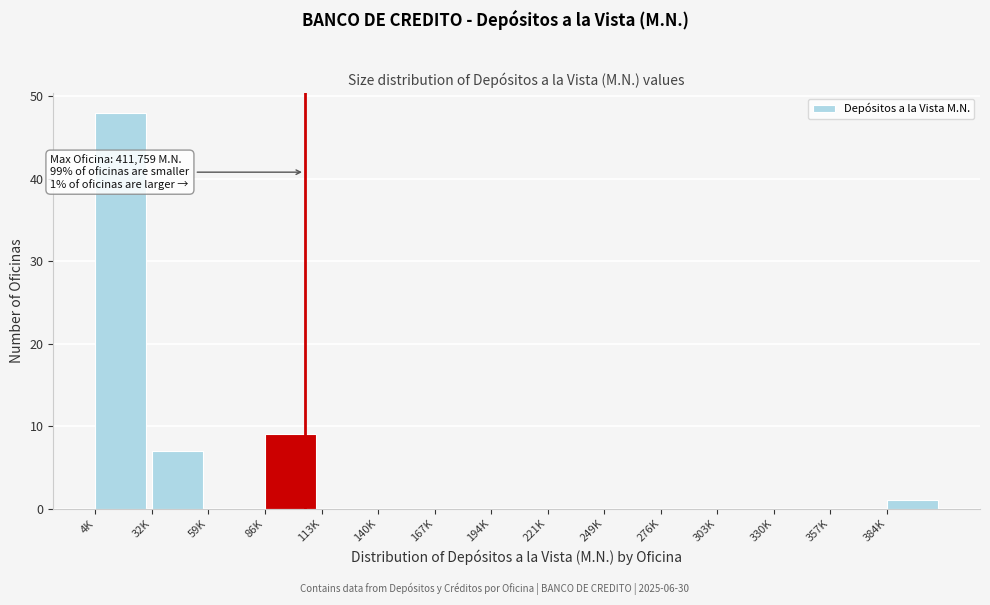

Reading left to right, what are all the values shown in this chart?

4K=48	32K=7	59K=0	86K=9	113K=0	140K=0	167K=0	194K=0	221K=0	249K=0	276K=0	303K=0	330K=0	357K=0	384K=1